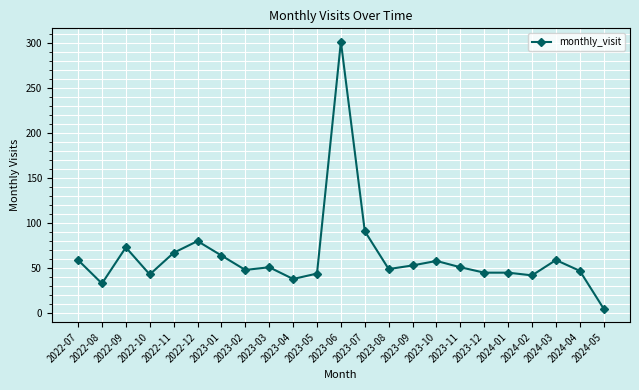

What is the difference between the maximum and minimum values?

296